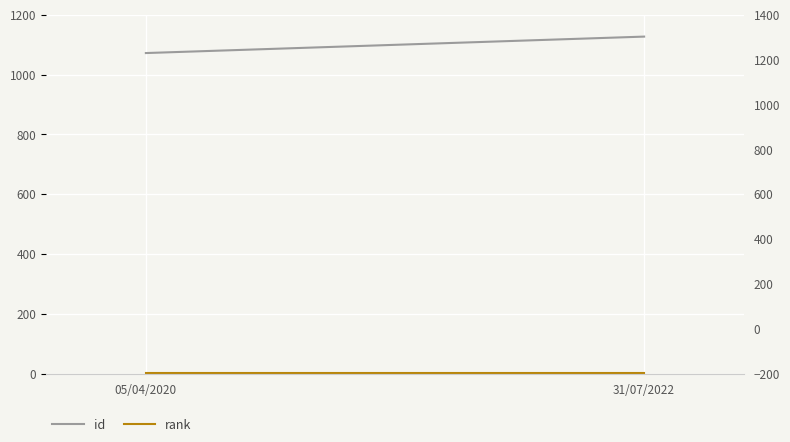

True or false: id has a value of 1726 at 31/07/2022.

False